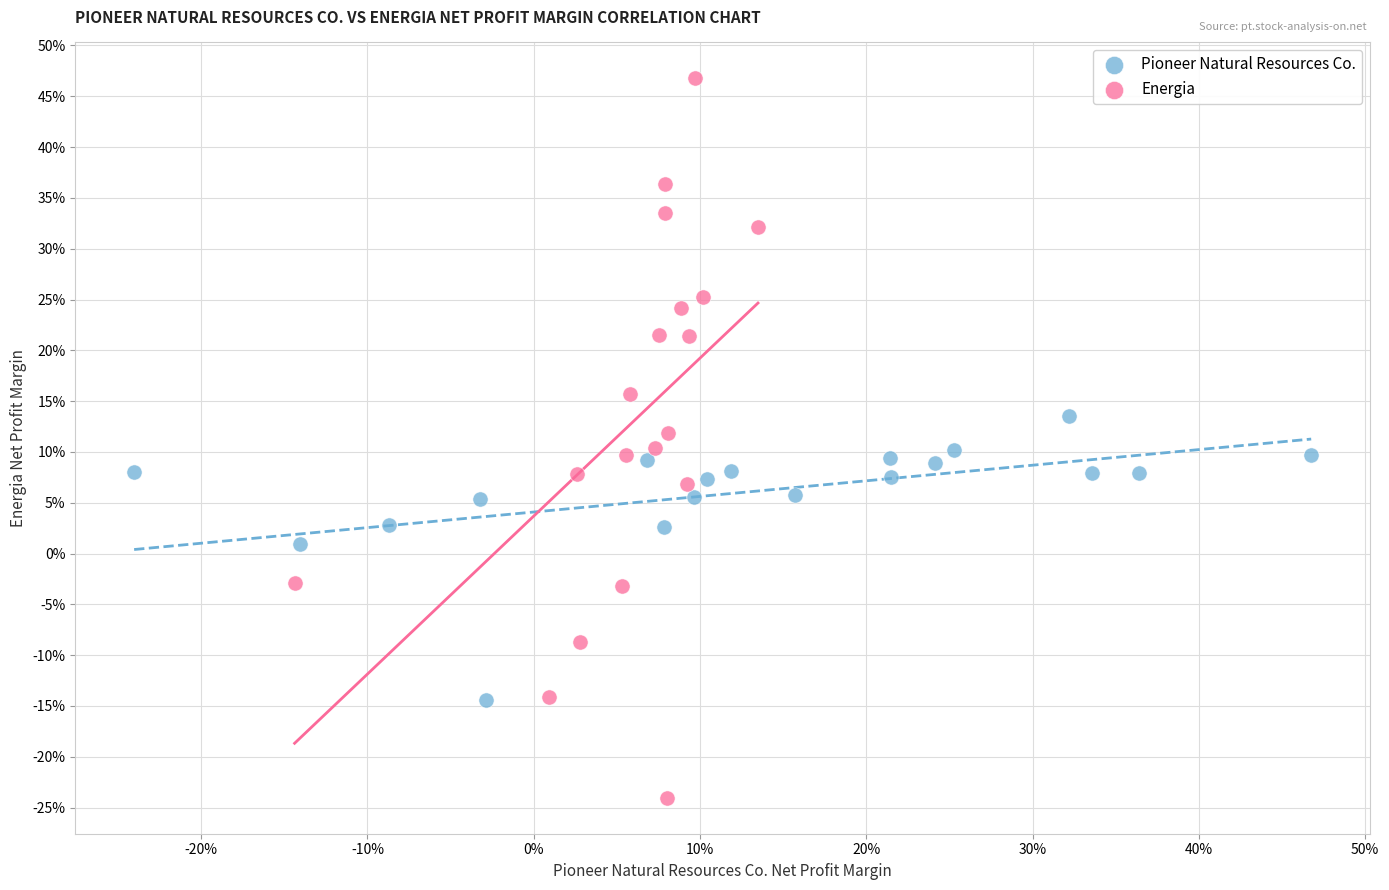

What are all the series names shown in the legend?

Pioneer Natural Resources Co., Energia